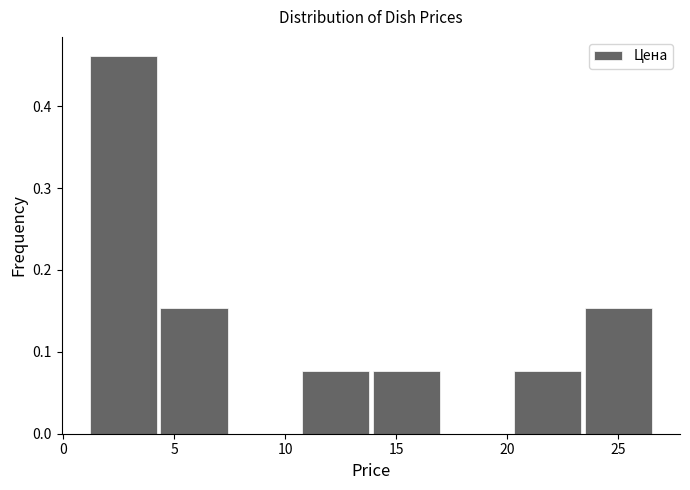

Reading left to right, list every bar in this chart as the range it spans on the x-axis followed by its height. Neither the bar edges nor the heights are printed on the chart, so give them approximately, as read against the axes.

1.0 to 4.5: 0.46
4.5 to 7.5: 0.15
7.5 to 11.0: 0
11.0 to 14.0: 0.08
14.0 to 17.0: 0.08
17.0 to 20.5: 0
20.5 to 23.5: 0.08
23.5 to 26.5: 0.15